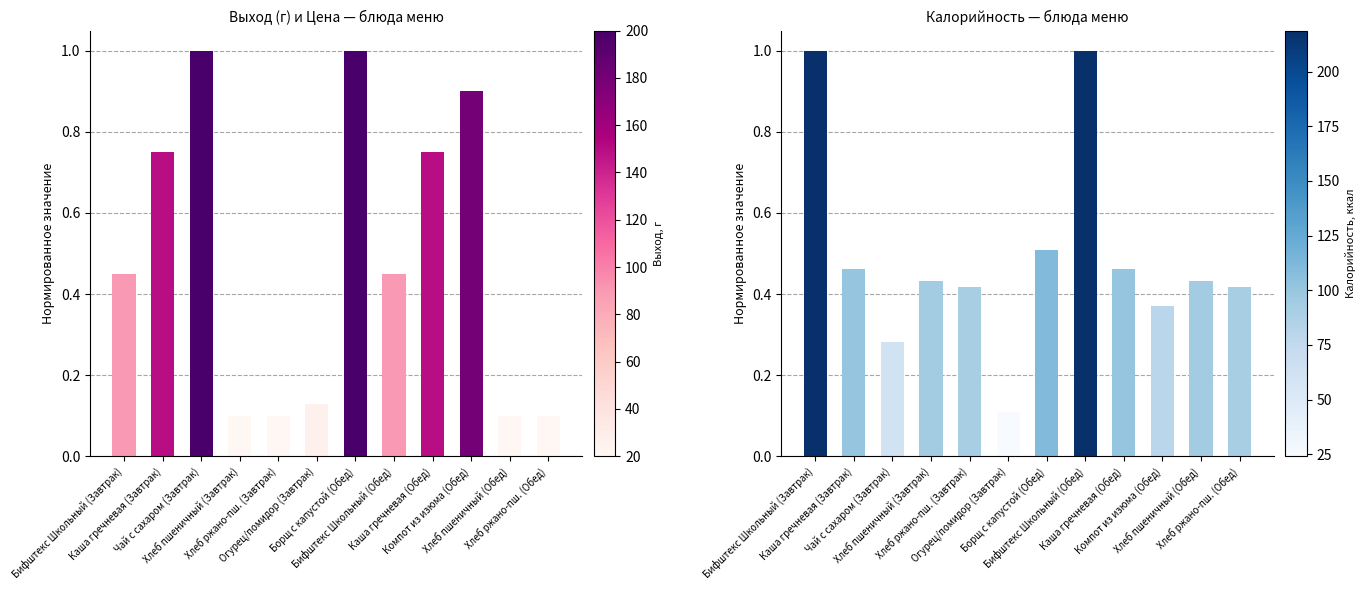

Between Бифштекс Школьный (Завтрак) and Хлеб пшеничный (Завтрак), which is larger?

Бифштекс Школьный (Завтрак)